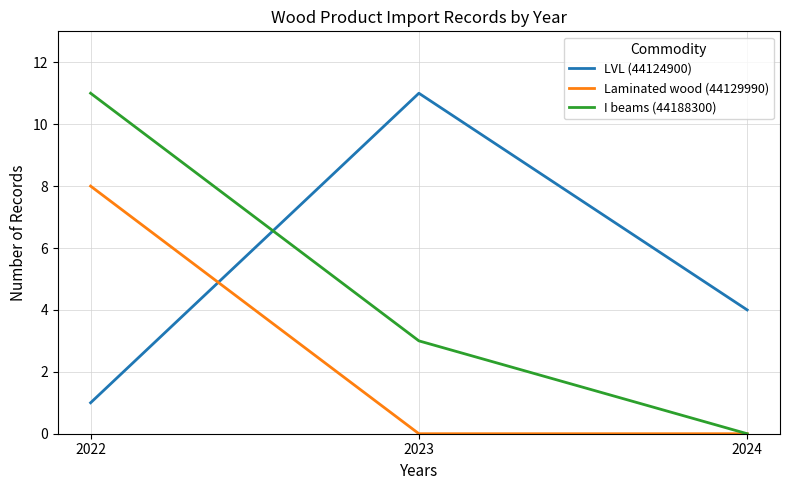

At which category is the sum across all series the highest?

2022